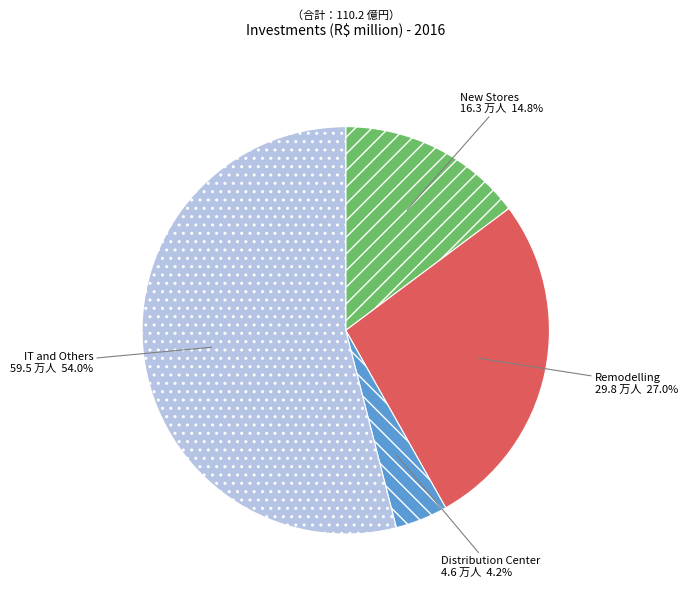

Do IT and Others and Distribution Center together represent more than half of the pie?

Yes